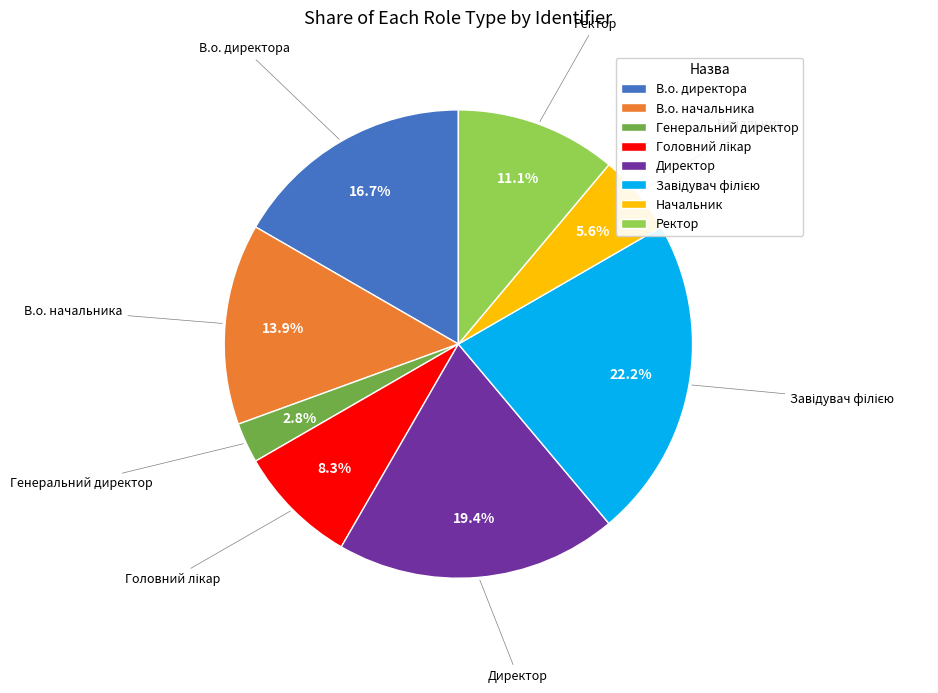

True or false: Начальник accounts for 16% of the total.

False